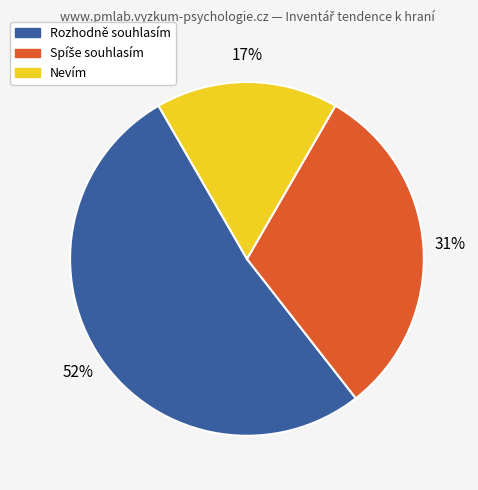

To the nearest percent, what percentage of the pie is Nevím?

17%